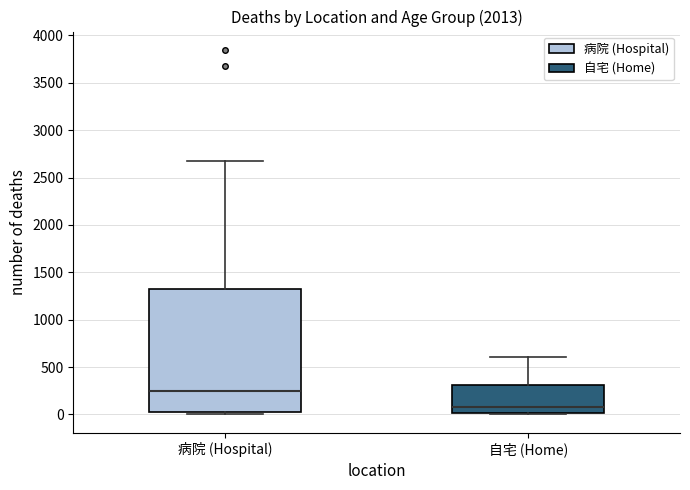

Reading left to right, transcribe this box plot: for each box, give where its median line is, the range the box spans, and where its two whiskers end, as read against the y-axis. The values are not printed on the chart, so give them approximately, as read against the axis.

病院 (Hospital): median 250, box 50 to 1350, whiskers 0 to 2700
自宅 (Home): median 100, box 0 to 300, whiskers 0 to 600